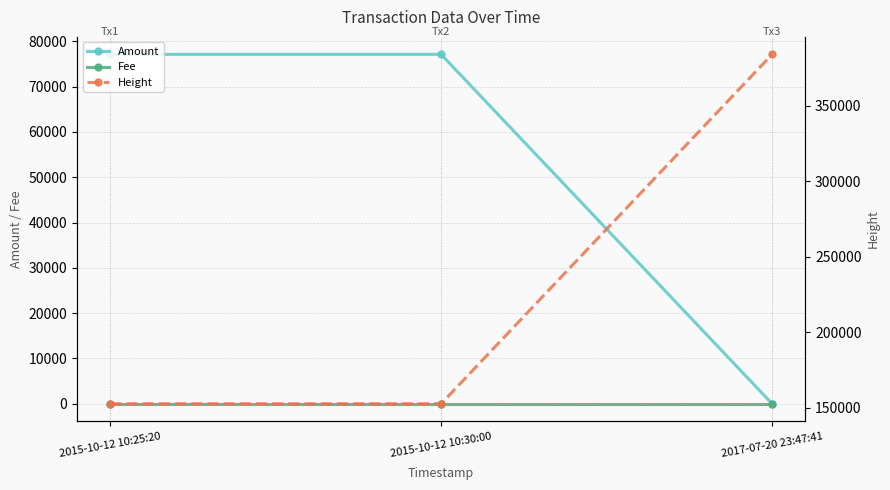

What is the greatest value displayed?

383953.0